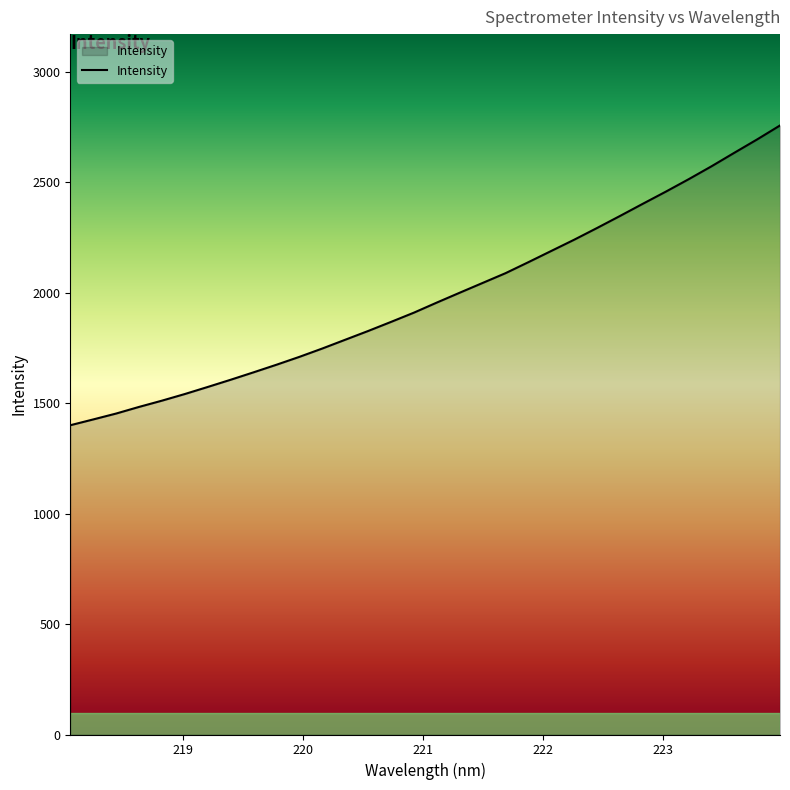

What is the greatest value displayed?

2756.6